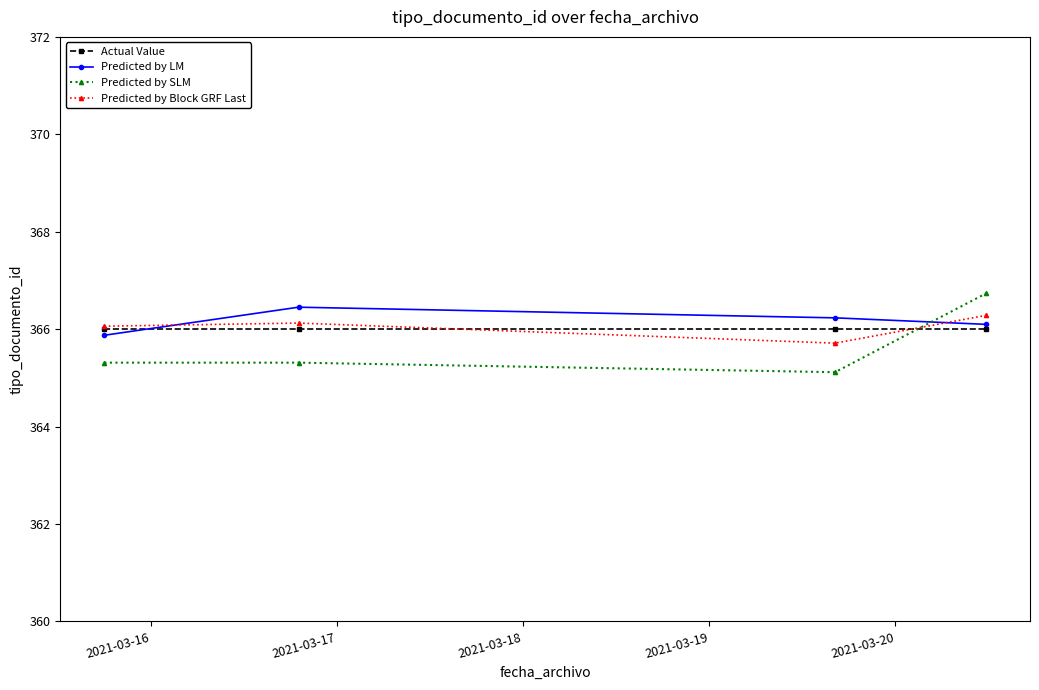

What is the value of the Predicted by SLM point at the 1st from the left?

365.3